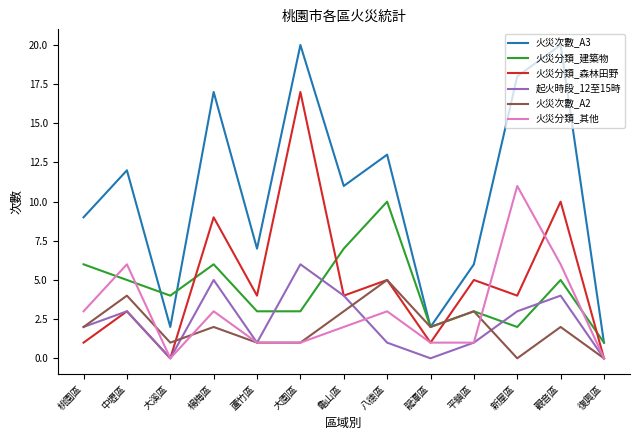

Where do 火災分類_森林田野 and 火災分類_建築物 first cross each other?

大溪區 and 楊梅區